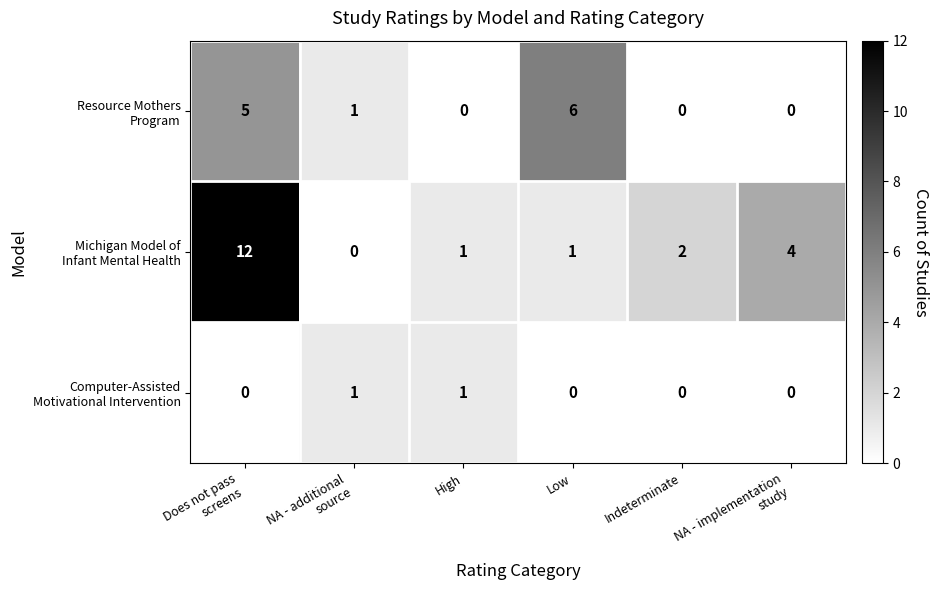

What is the greatest value displayed?

12